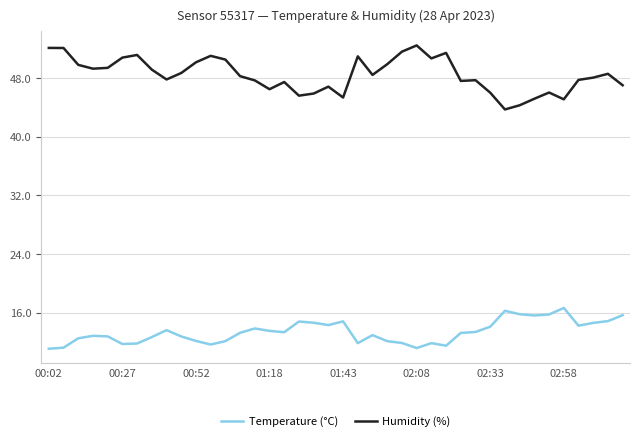

What is the greatest value displayed?

52.5